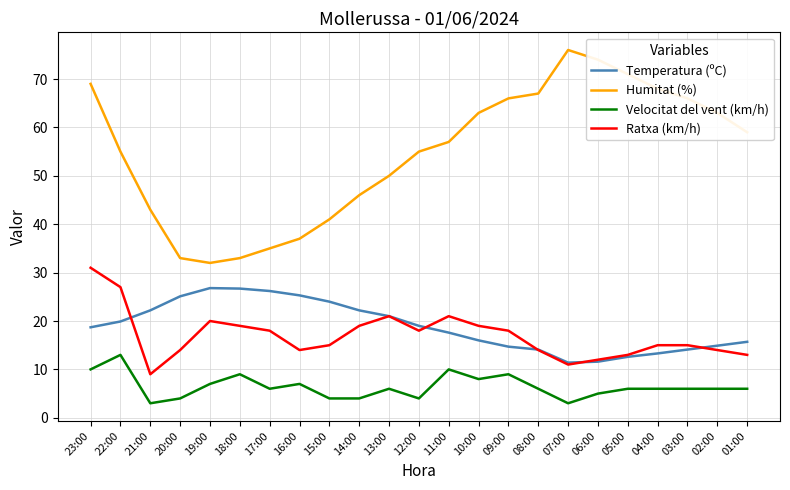

At which label does Ratxa (km/h) reach its peak?

23:00